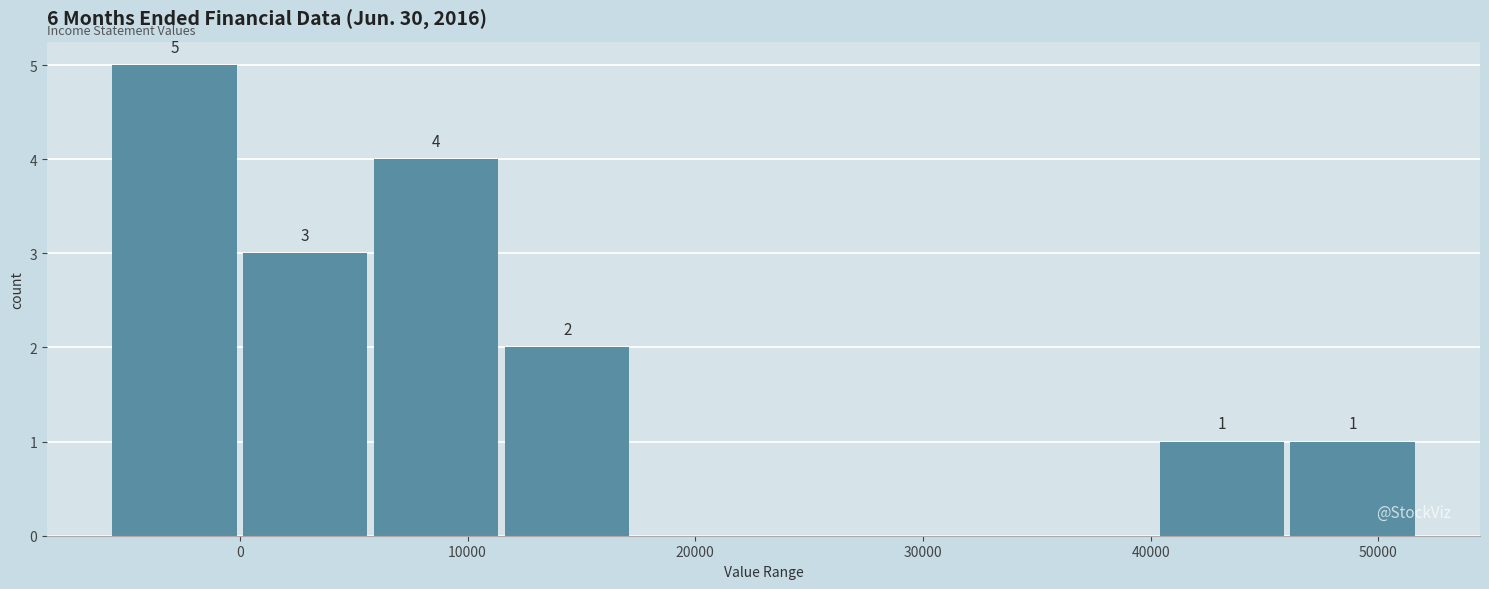

Over which range of the x-axis is the bar tallest?

-6000 to 0